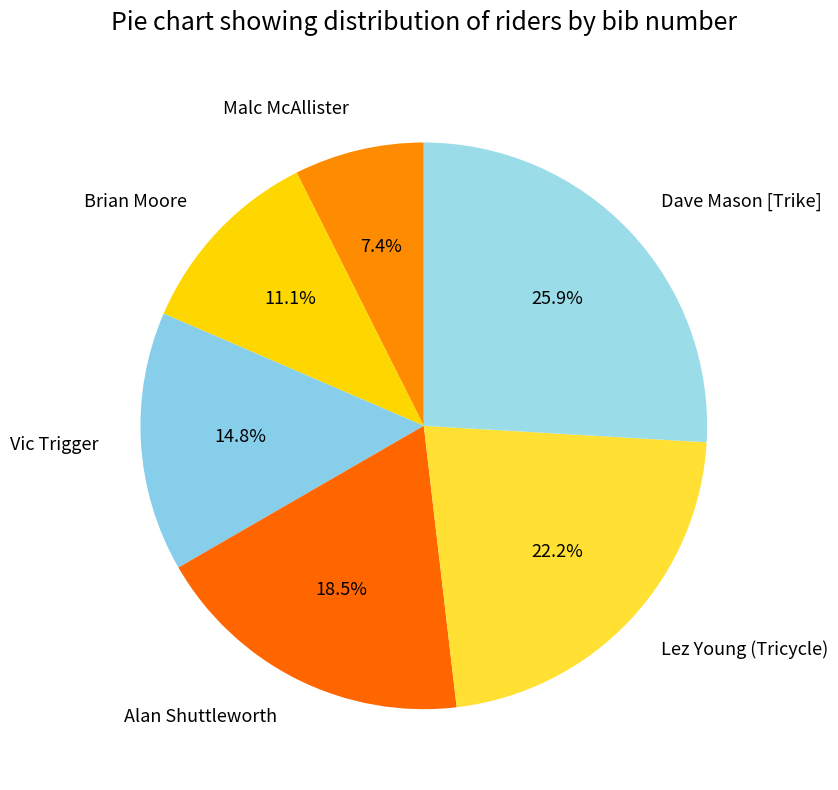

Does any single category account for the majority?

No